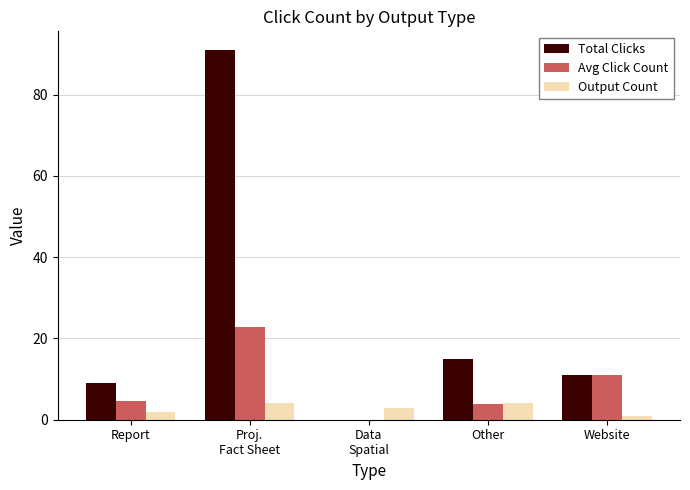

How many categories are shown in the chart?

5